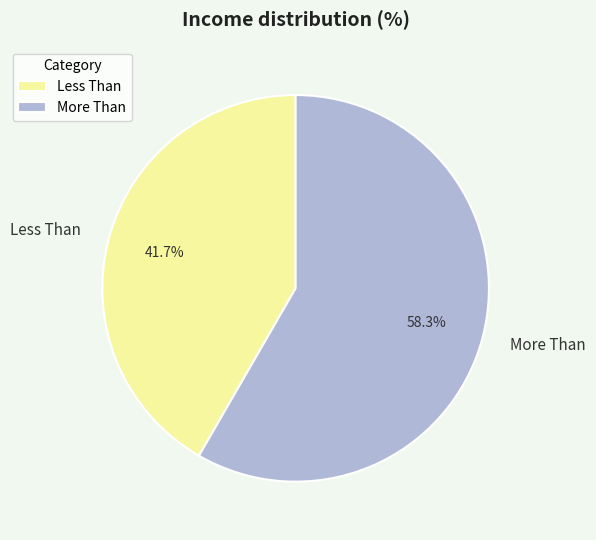

Rank the categories by value from lowest to highest.

Less Than, More Than